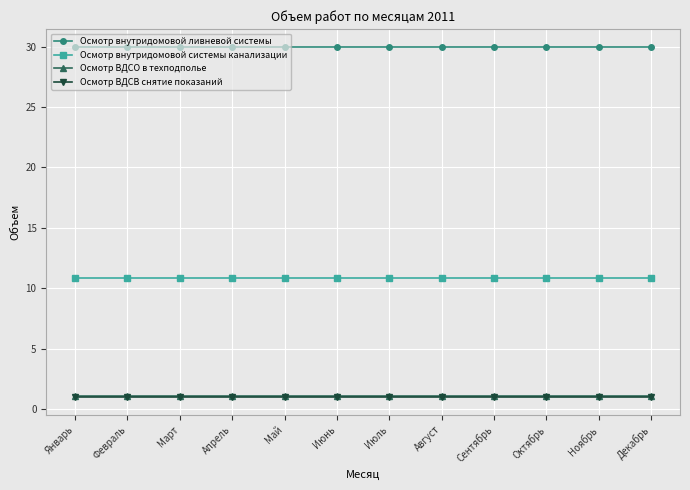

True or false: Осмотр внутридомовой ливневой системы and Осмотр внутридомовой системы канализации cross at least once.

False